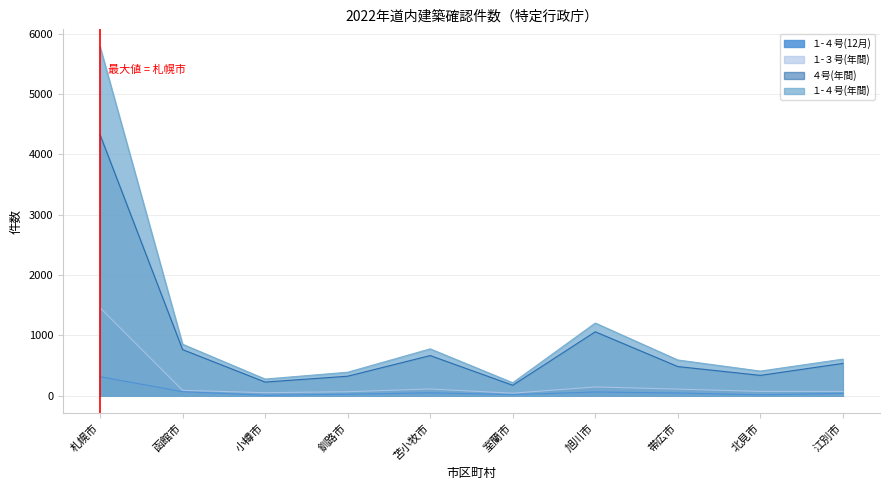

What is the label of the 10th point from the right?

札幌市